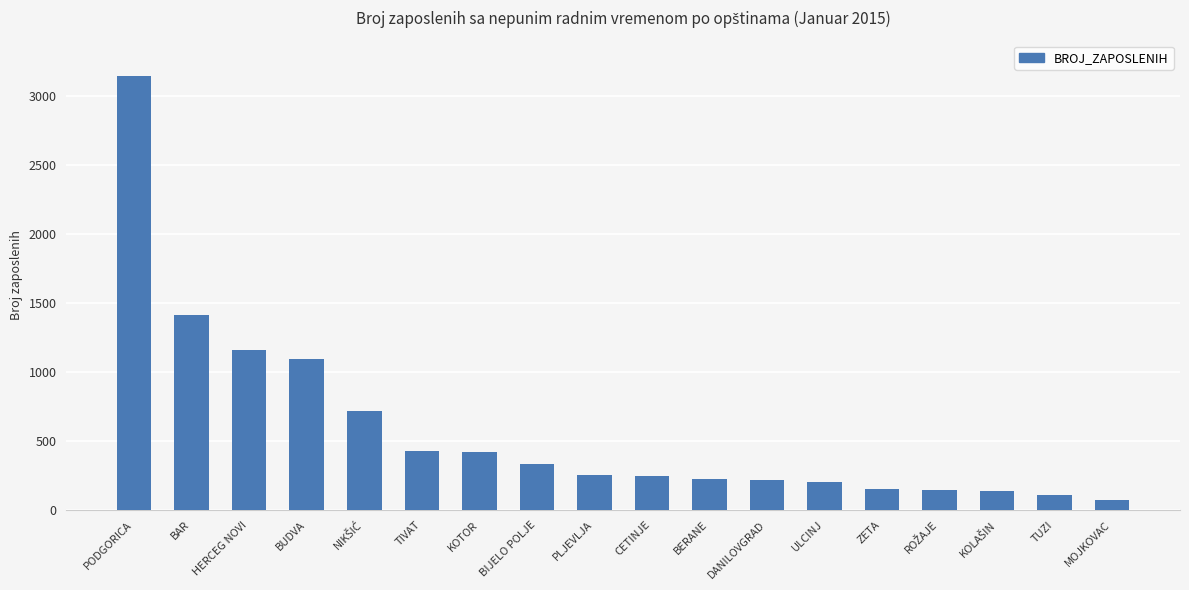

The value at ULCINJ is 201. True or false?

True